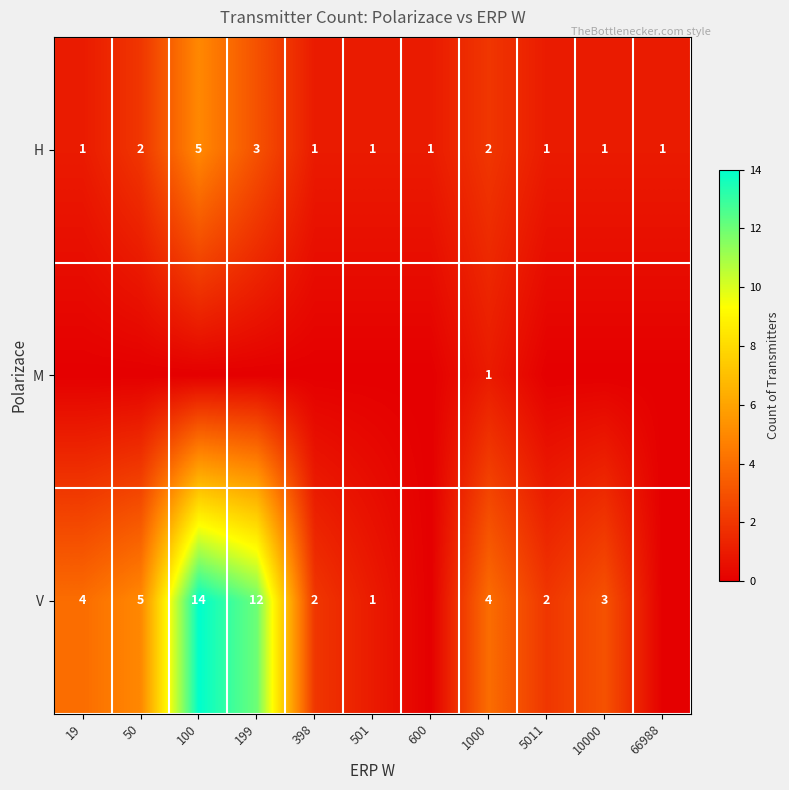

The value of M at 1000 is 0. True or false?

False